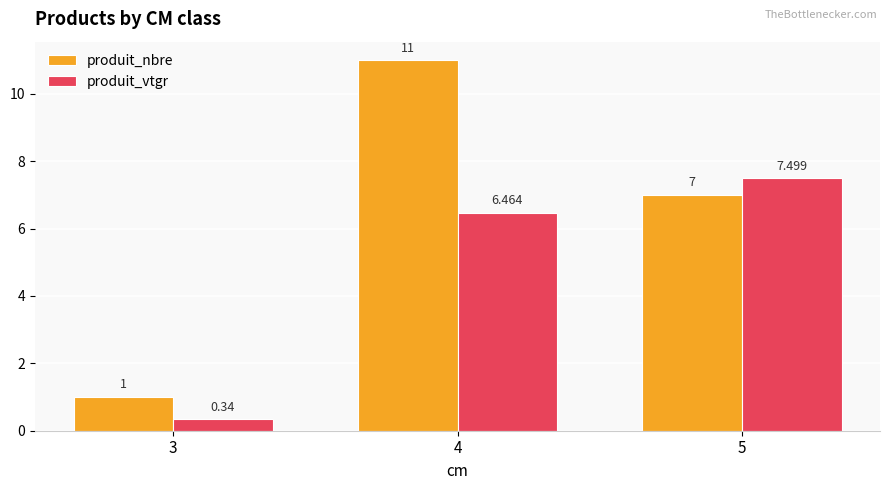

What is the difference between the highest and lowest values at 5?

0.5